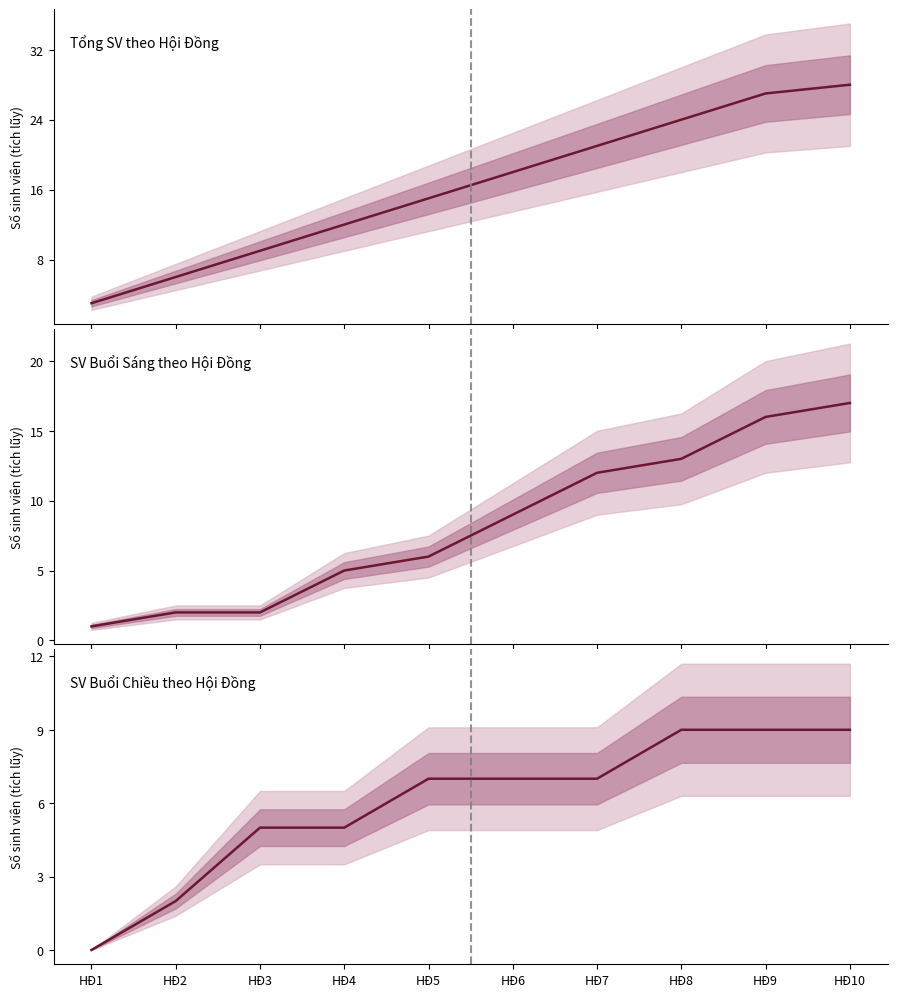

Between HĐ8 and HĐ9, which series saw the biggest shift?

Tổng sinh viên tích lũy